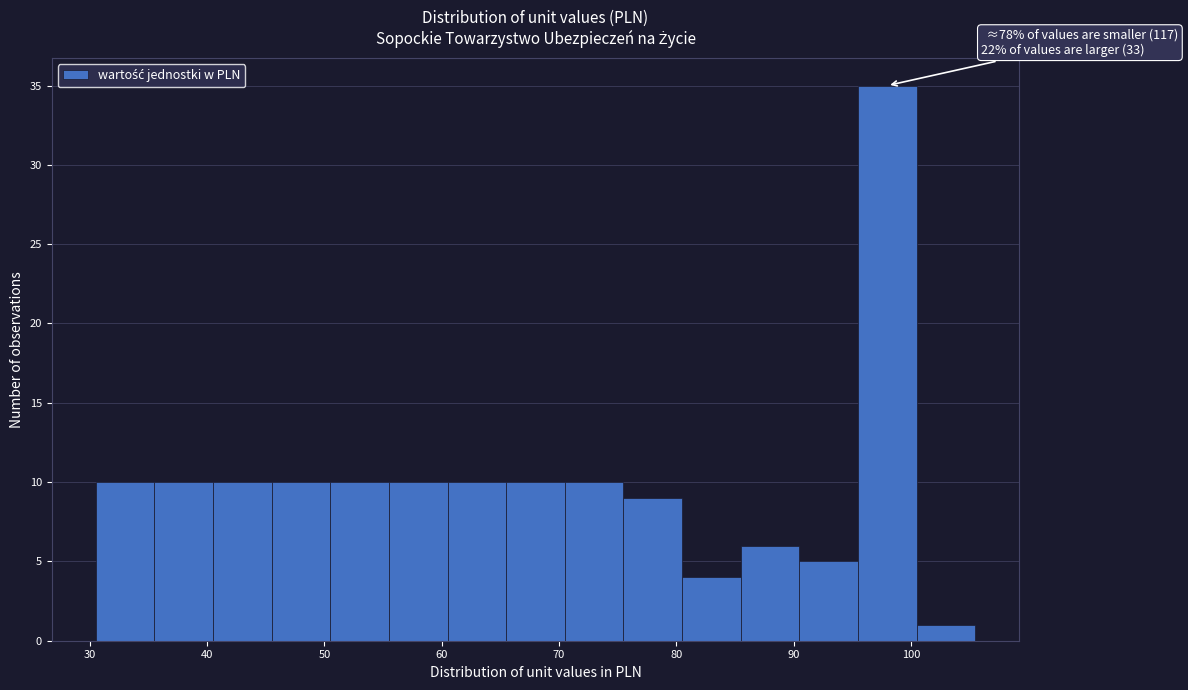

Which range on the x-axis has the tallest bar?

95.5 to 100.5